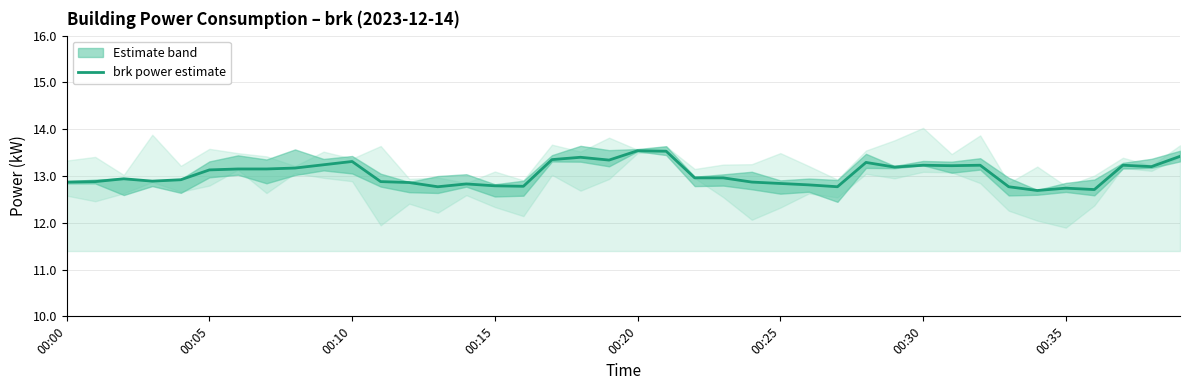

Reading left to right, list all the values displayed in this chart.

12.9	12.9	12.9	12.9	12.9	13.1	13.2	13.2	13.2	13.2	13.3	12.9	12.9	12.8	12.8	12.8	12.8	13.3	13.4	13.3	13.5	13.5	13.0	13.0	12.9	12.8	12.8	12.8	13.3	13.2	13.2	13.2	13.2	12.8	12.7	12.7	12.7	13.2	13.2	13.4